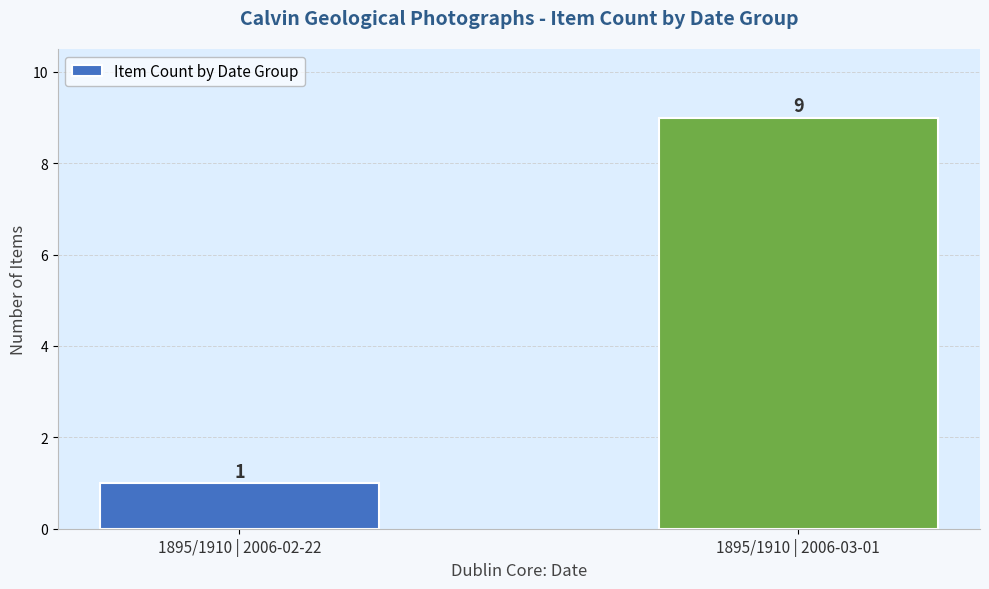

Count the values in the range 1 to 9.

2